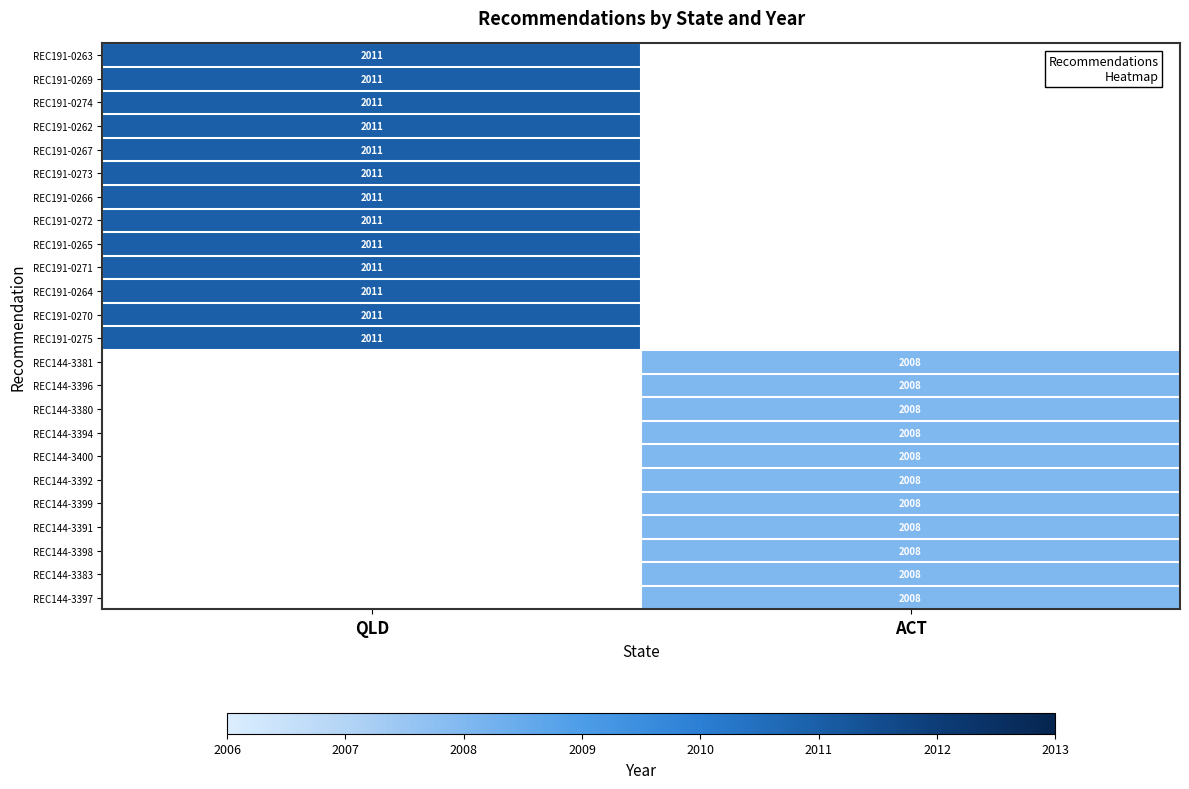

Which label corresponds to the largest value in the chart?

QLD